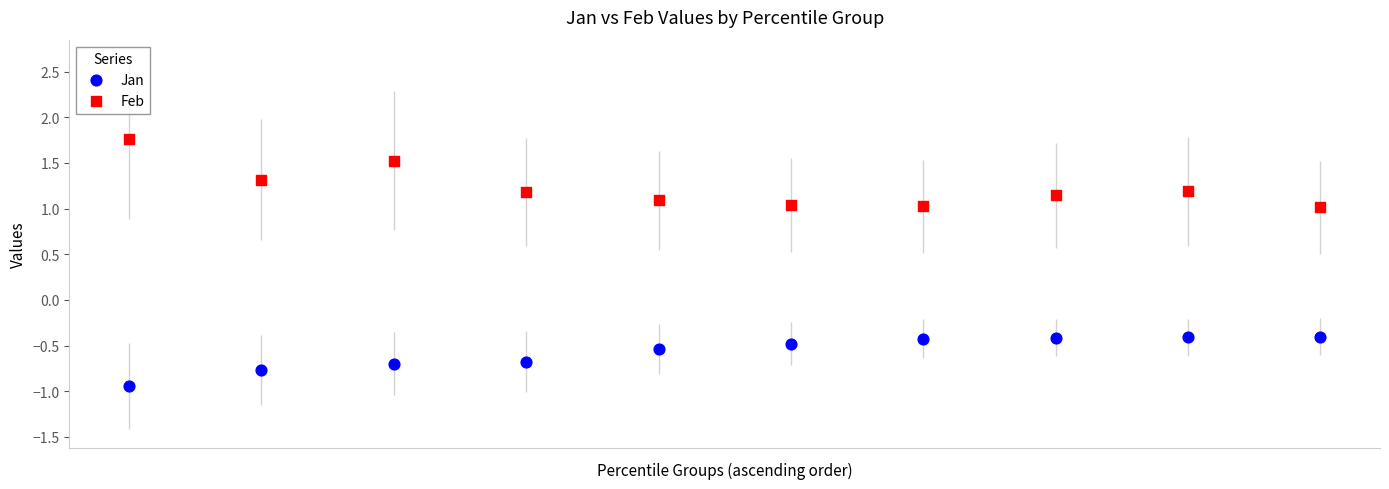

Which series reaches the minimum Y coordinate?

Jan